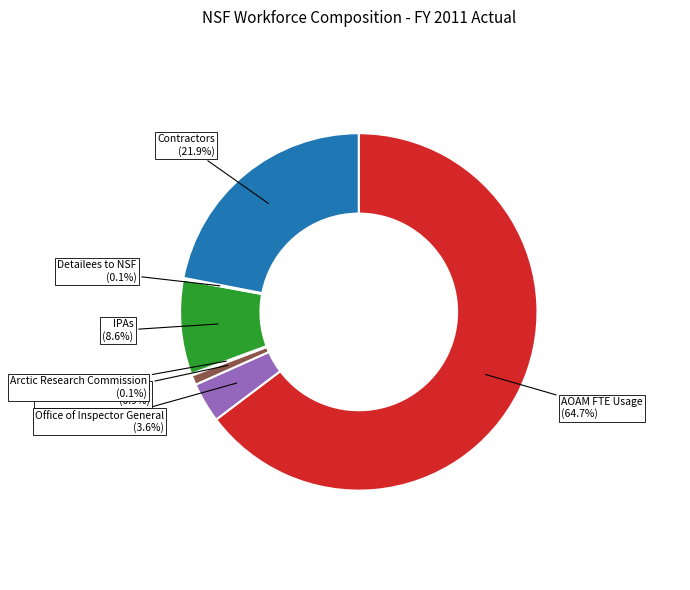

Does any single category account for the majority?

Yes